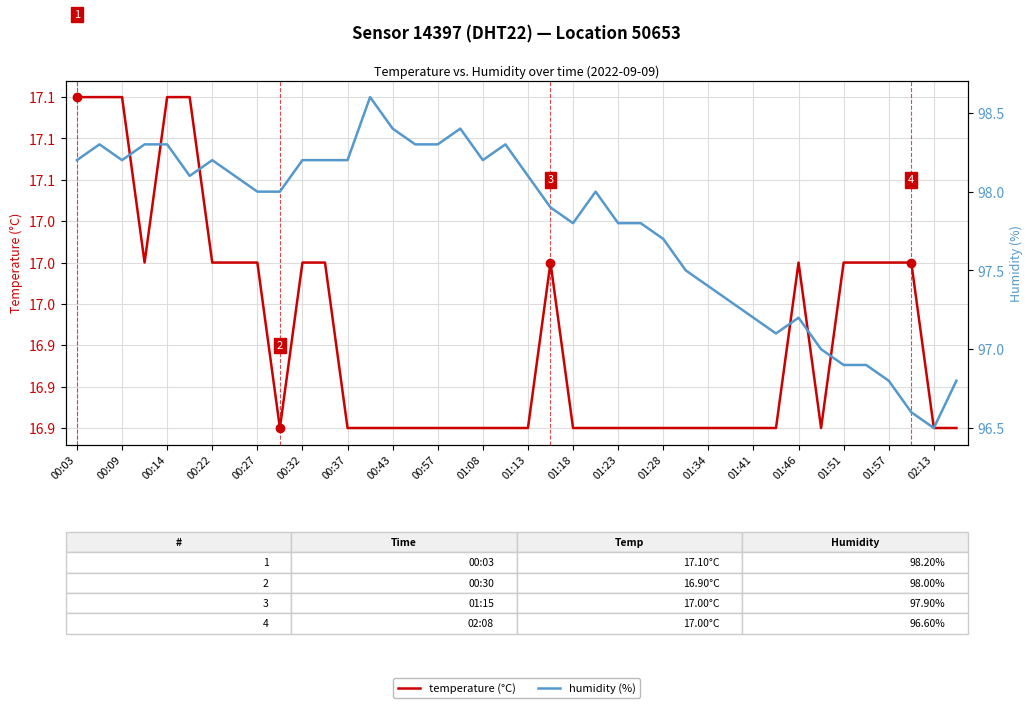

True or false: temperature (°C) and humidity (%) intersect in this chart.

False